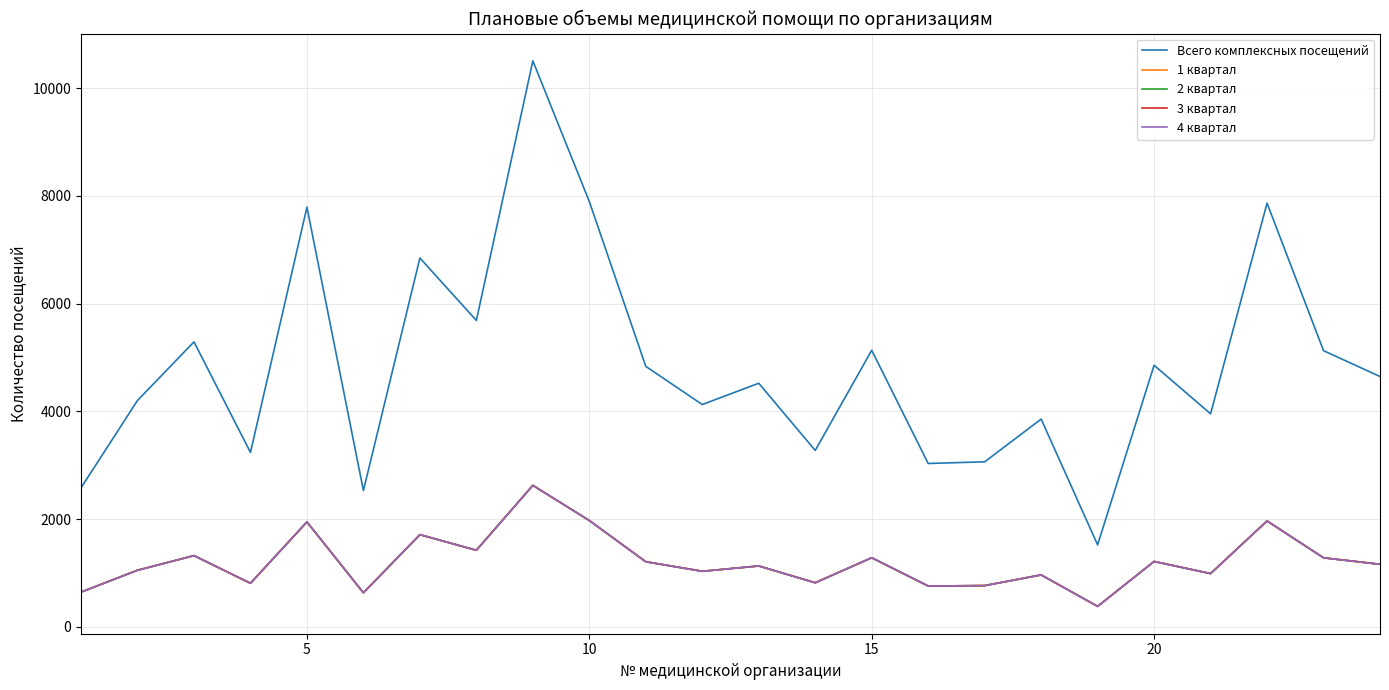

Does the chart display data point markers on the line(s)?

No